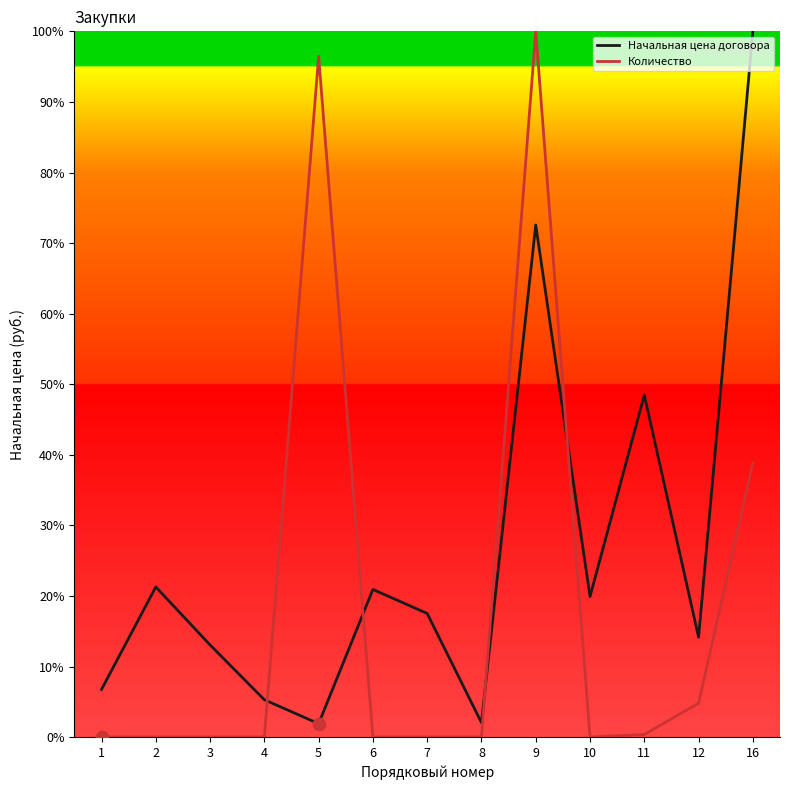

At which category is the sum across all series the highest?

9